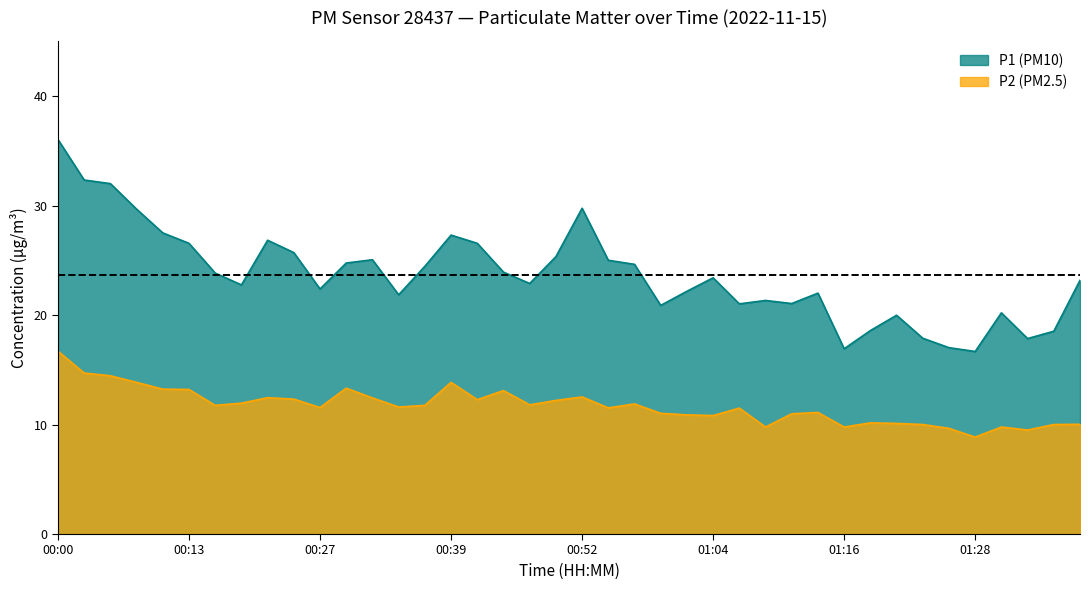

What is the label of the 2nd point from the left?

00:03